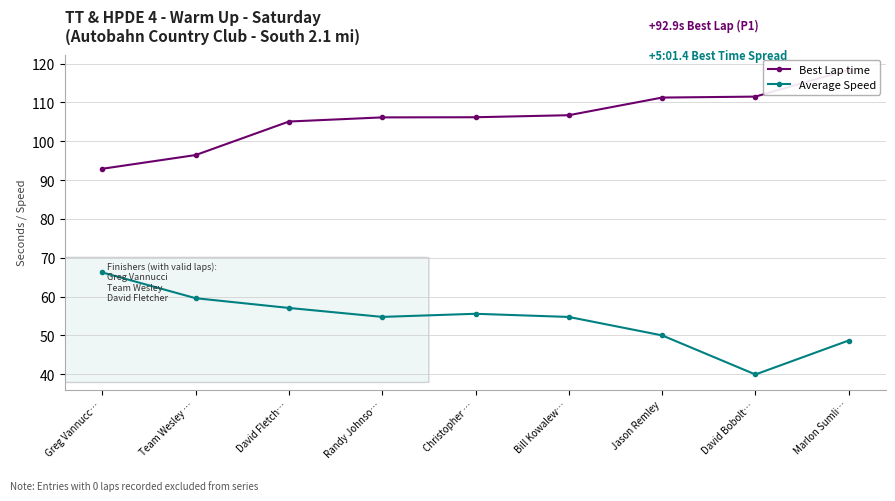

Which series changed the most between Randy Johnso… and Marlon Sumli…?

Best Lap time